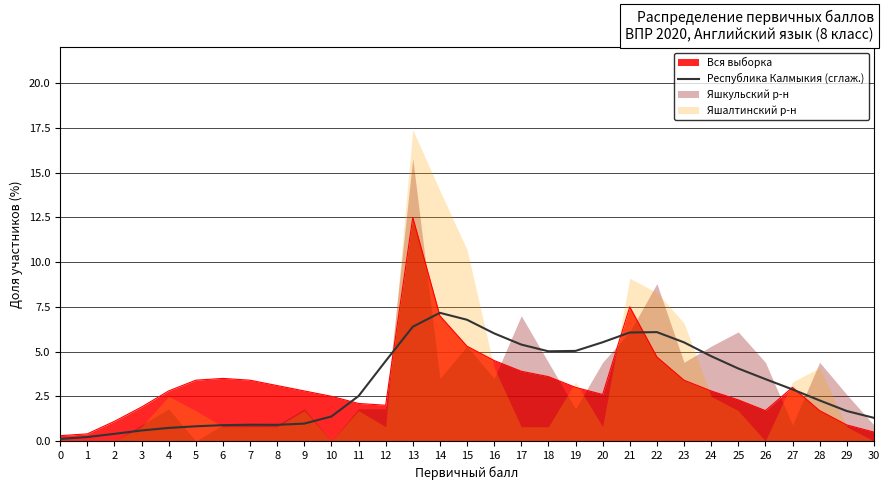

Is it true that the value at 21 is 10.6?

False